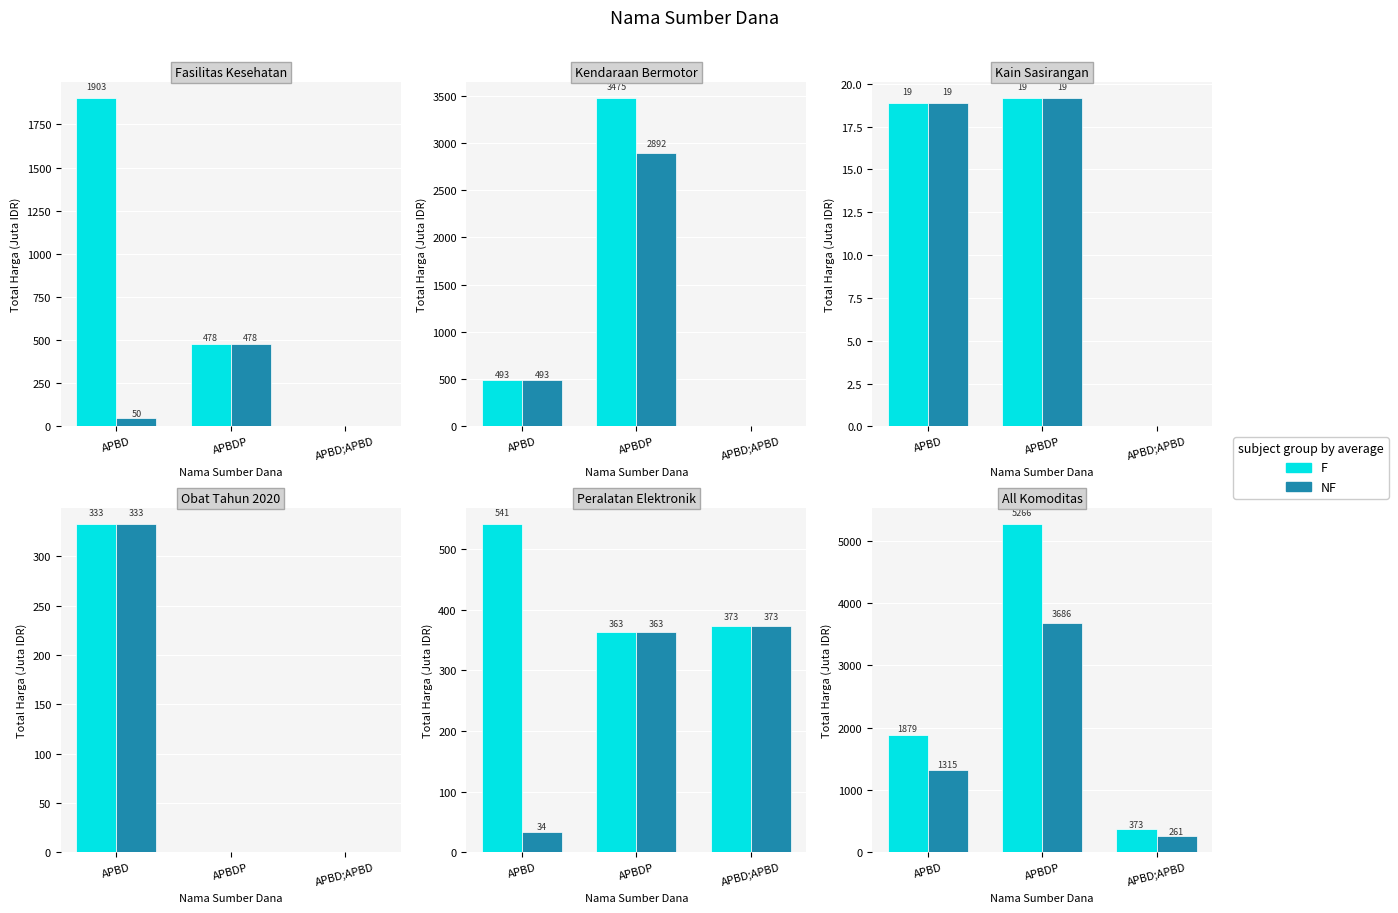

What is the label of the 2nd bar from the right?

APBDP